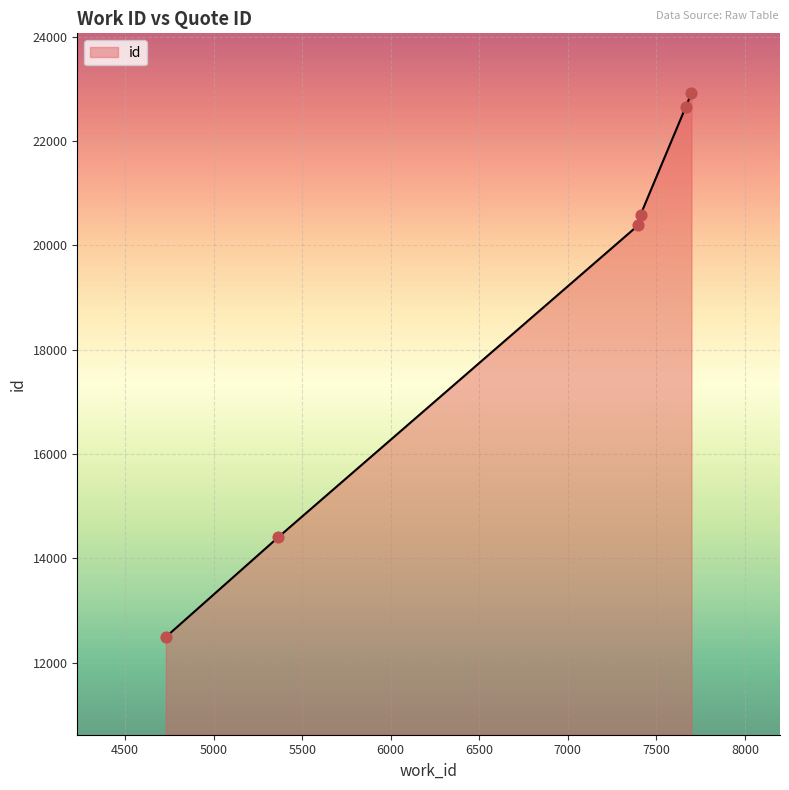

What is the difference between the maximum and minimum values?

10426